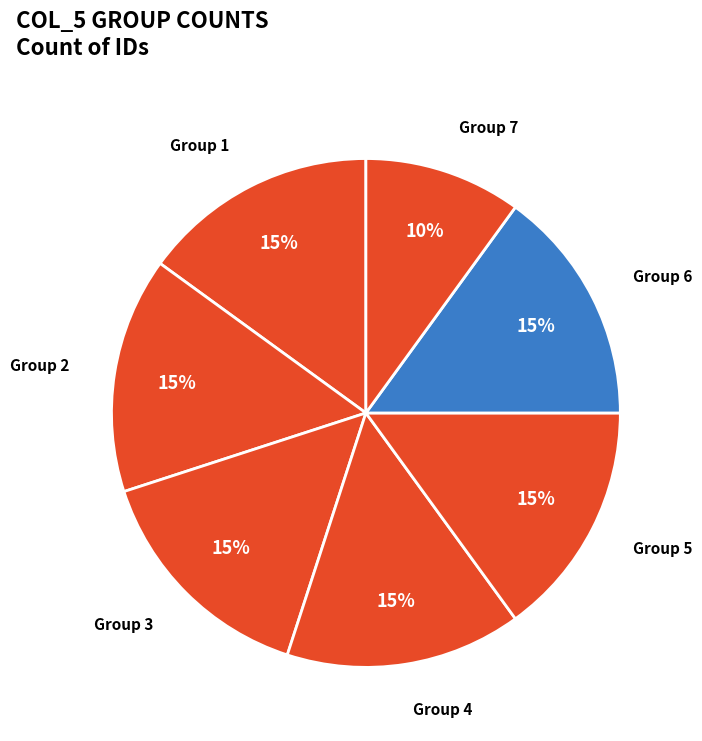

Is it true that Group 1 is 5% of the pie?

False